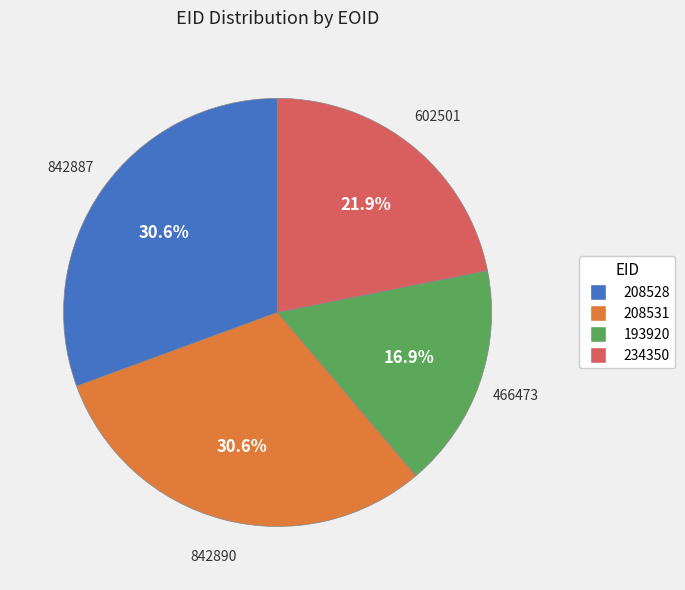

What percentage is the 208528 slice, to the nearest percent?

31%